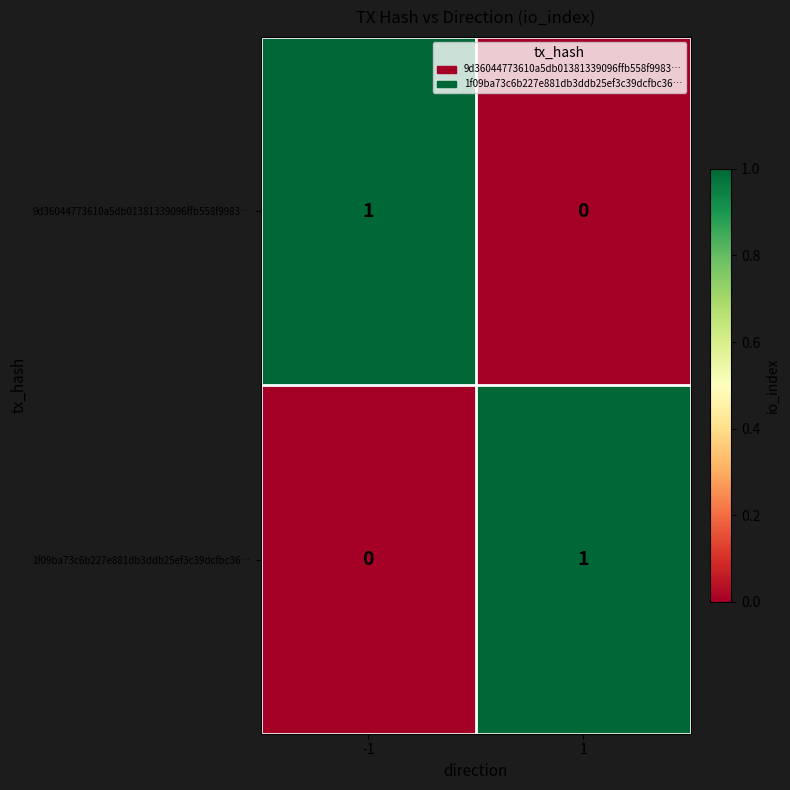

Is it true that 1f09ba73c6b227e881db3ddb25ef3c39dcfbc36… equals 0 at -1?

True